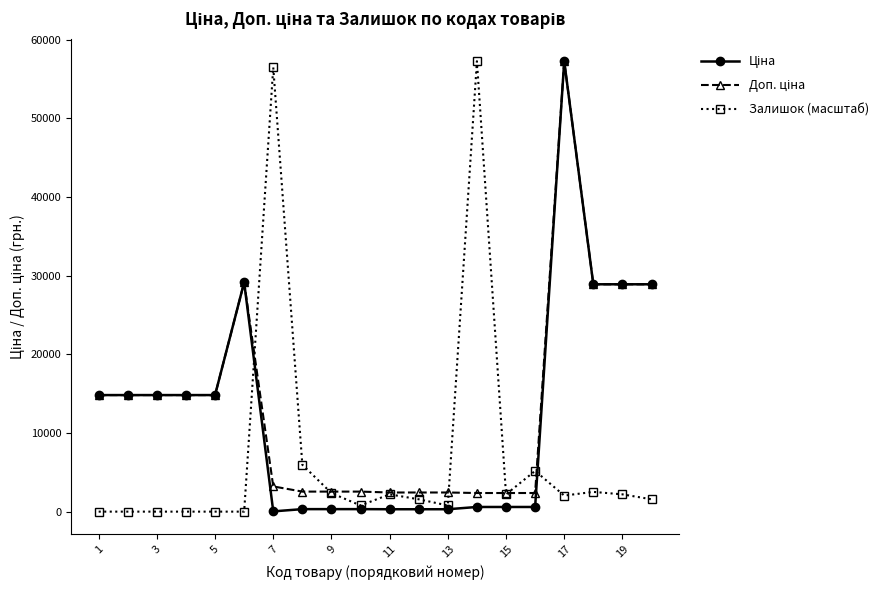

True or false: Залишок (масштаб) has more than 2 points higher than both neighbors.

True